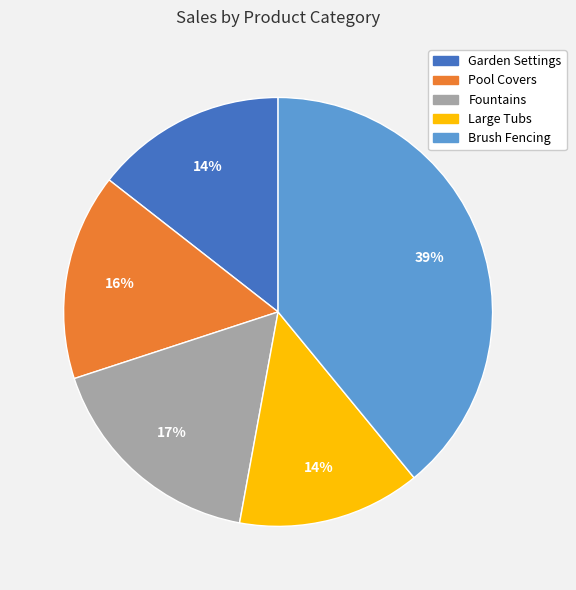

To the nearest percent, what is the average slice percentage?

20%